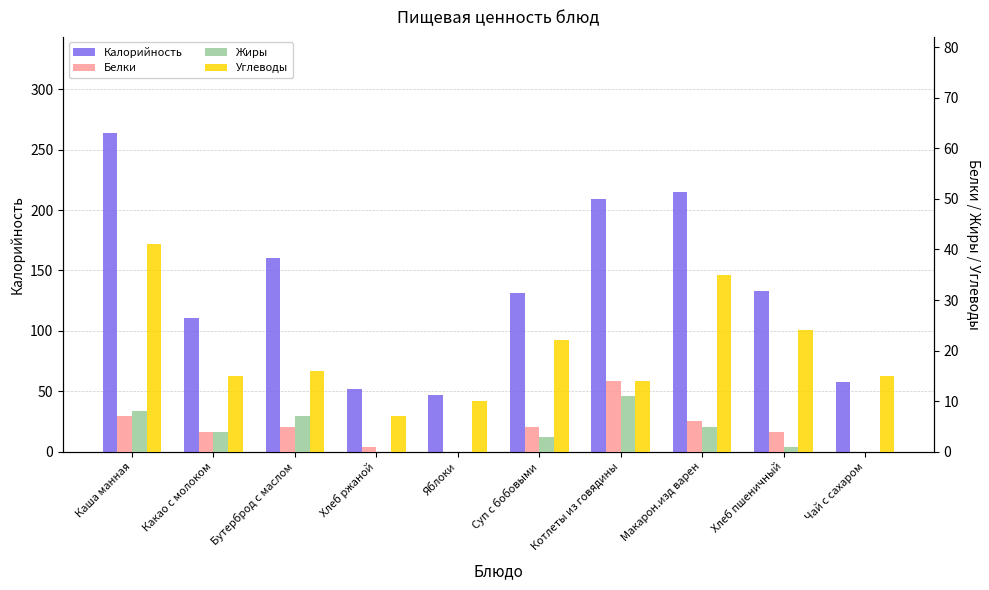

True or false: Калорийность has a value of 172 at Суп с бобовыми.

False